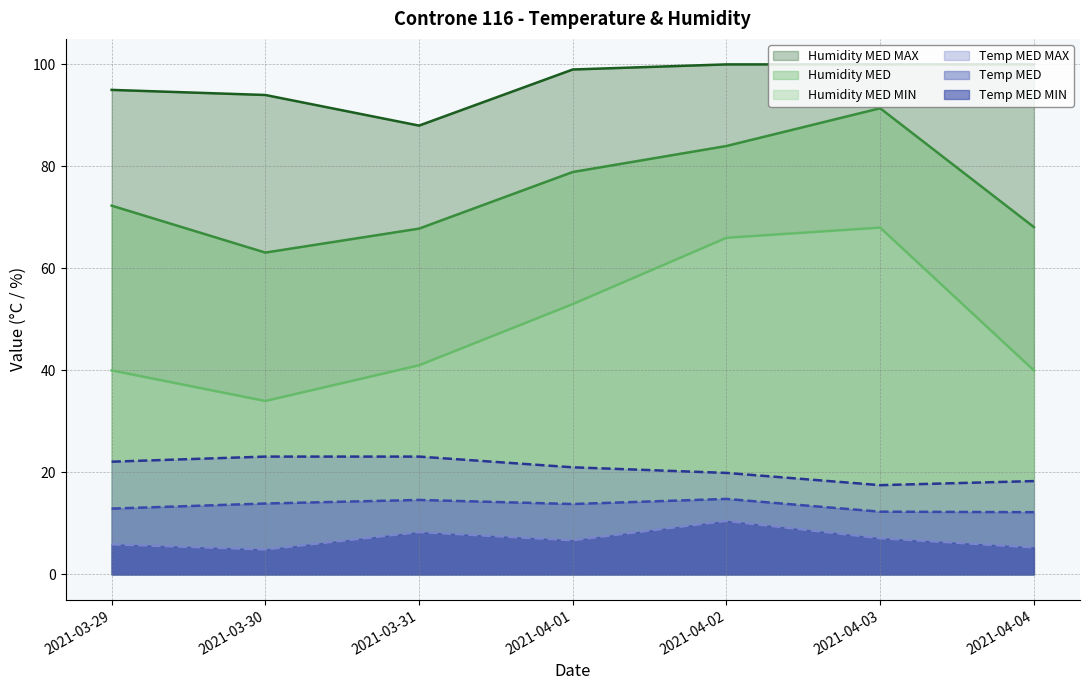

Reading left to right, what are all the values shown in this chart?

Temp MED MIN: 5.9	4.9	8.3	6.7	10.5	7.1	5.3
Temp MED: 12.9	13.9	14.6	13.8	14.8	12.3	12.2
Temp MED MAX: 22.1	23.1	23.1	21.0	19.9	17.5	18.3
Humidity MED MIN: 40.0	34.0	41.0	53.0	66.0	68.0	40.0
Humidity MED: 72.3	63.1	67.8	78.9	84.0	91.4	68.1
Humidity MED MAX: 95.0	94.0	88.0	99.0	100.0	100.0	100.0